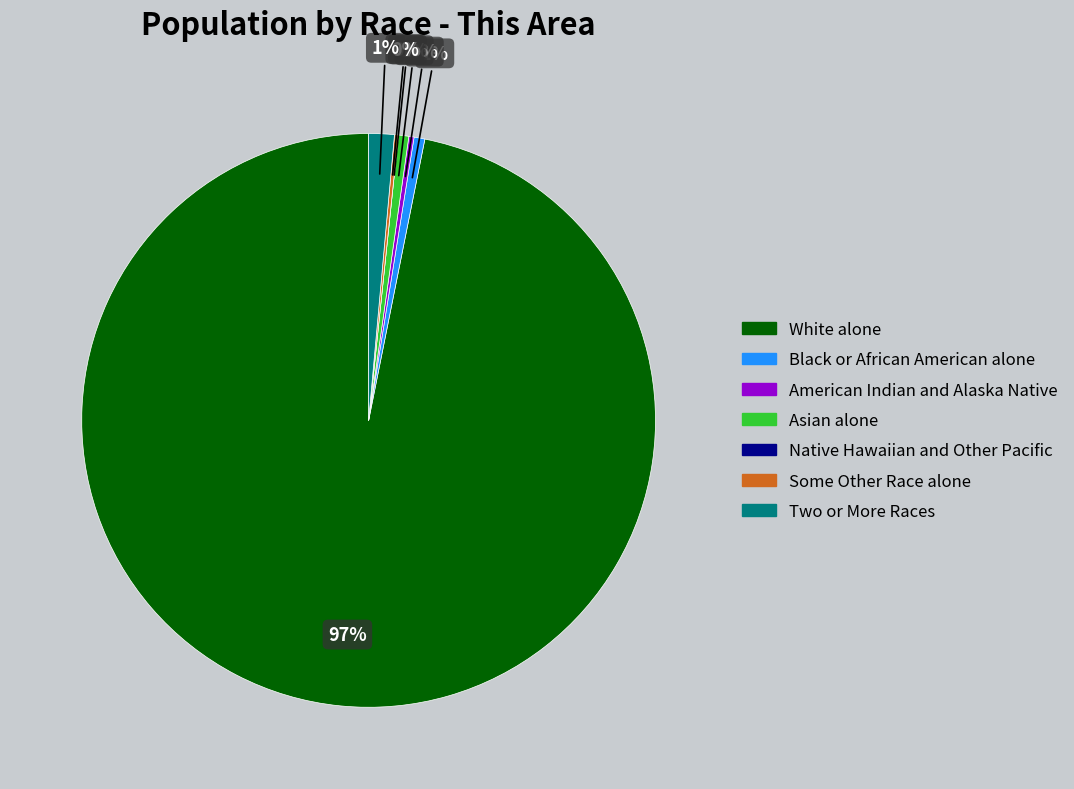

Between Two or More Races and White alone, which is larger?

White alone